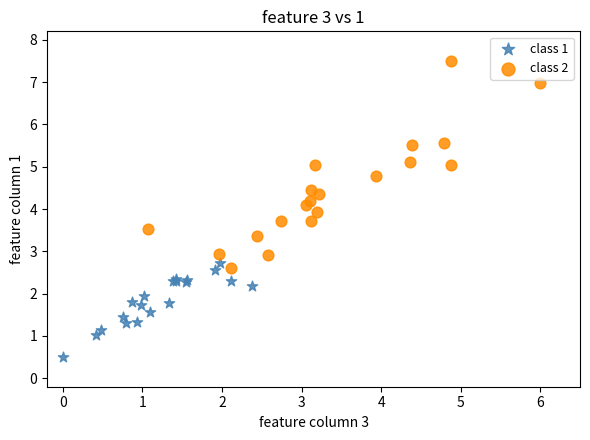

Which series contains the highest Y value?

class 2